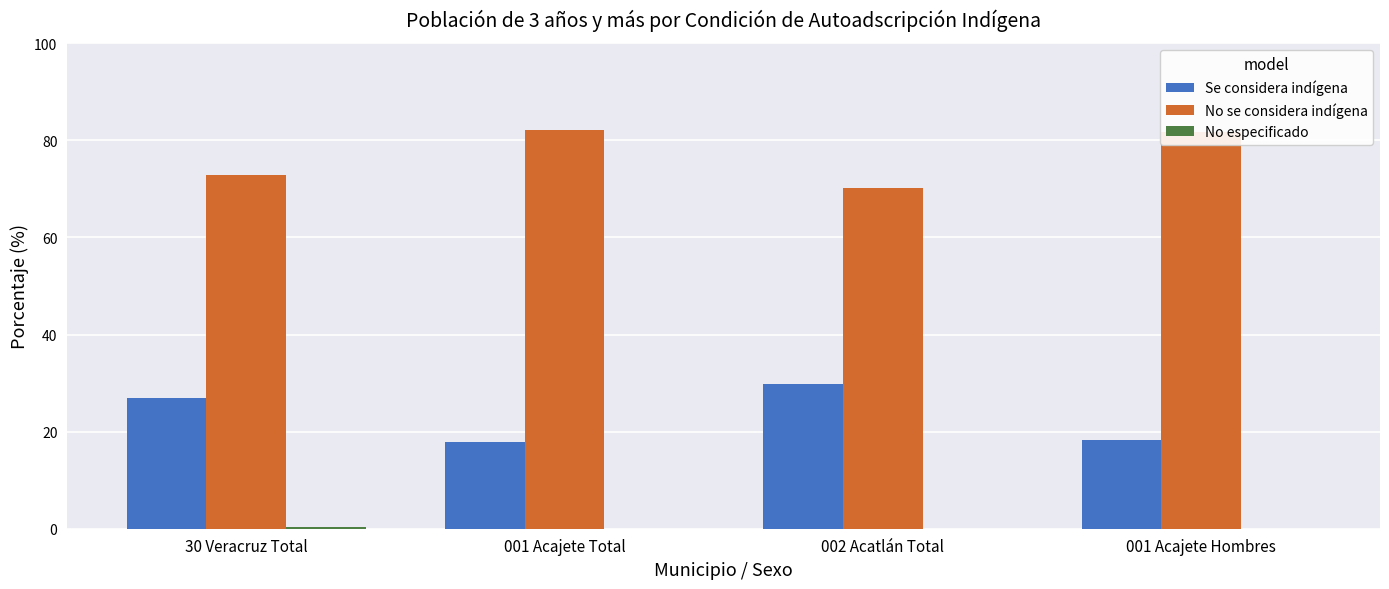

Where is Se considera indígena nearest to the value 23?

30 Veracruz Total